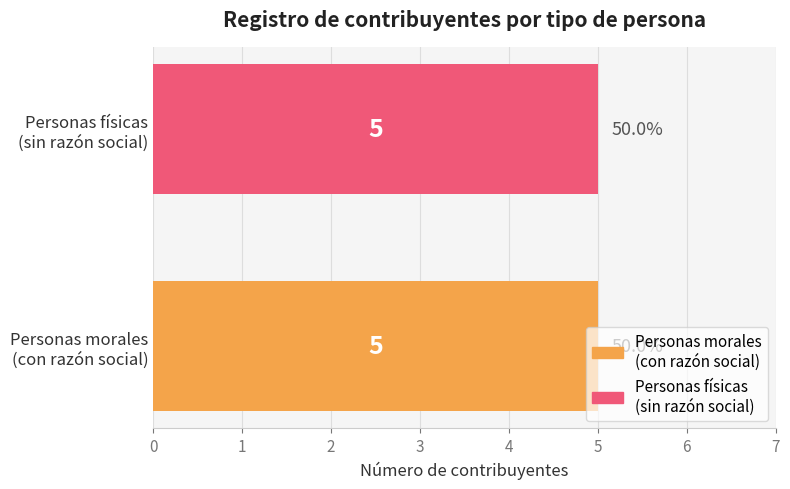

What are all the series names shown in the legend?

Personas físicas (sin razón social), Personas morales (con razón social)